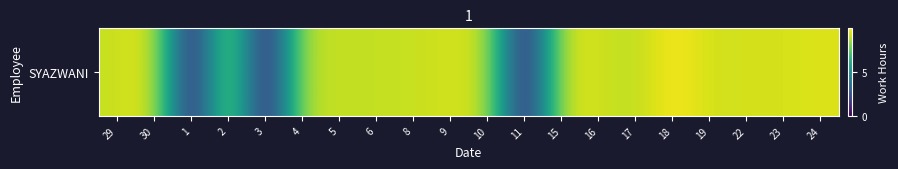

Reading left to right, transcribe all the data shown in this chart.

29=9.0	30=9.6	1=0.0	2=9.1	3=0.0	4=9.0	5=8.9	6=9.0	8=9.0	9=9.2	10=9.1	11=0.0	15=9.3	16=9.2	17=8.8	18=9.9	19=9.1	22=9.2	23=9.2	24=9.4